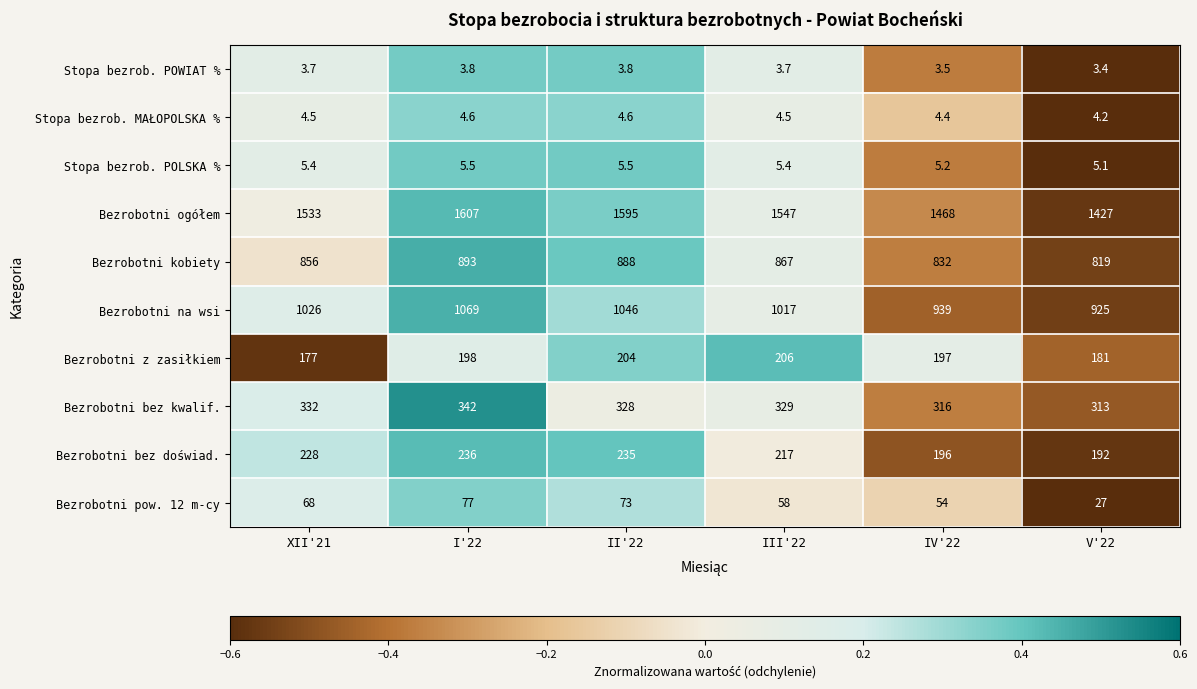

List the labels in order of Bezrobotni pow. 12 m-cy value, smallest first.

V'22, IV'22, III'22, XII'21, II'22, I'22